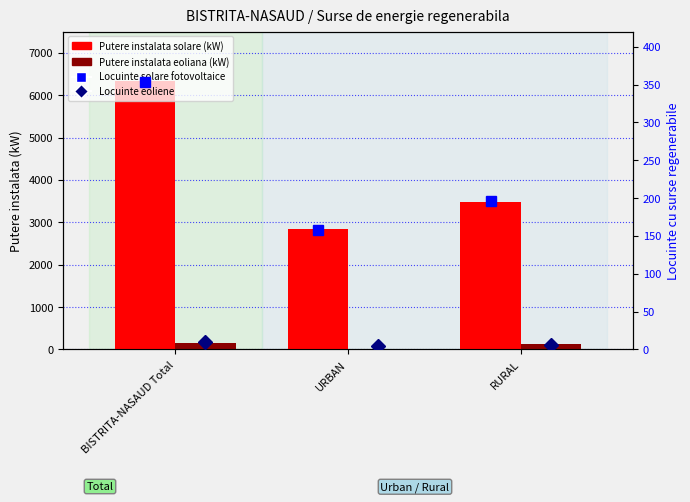

The value of Putere instalata solare (kW) at BISTRITA-NASAUD Total is 3310. True or false?

False